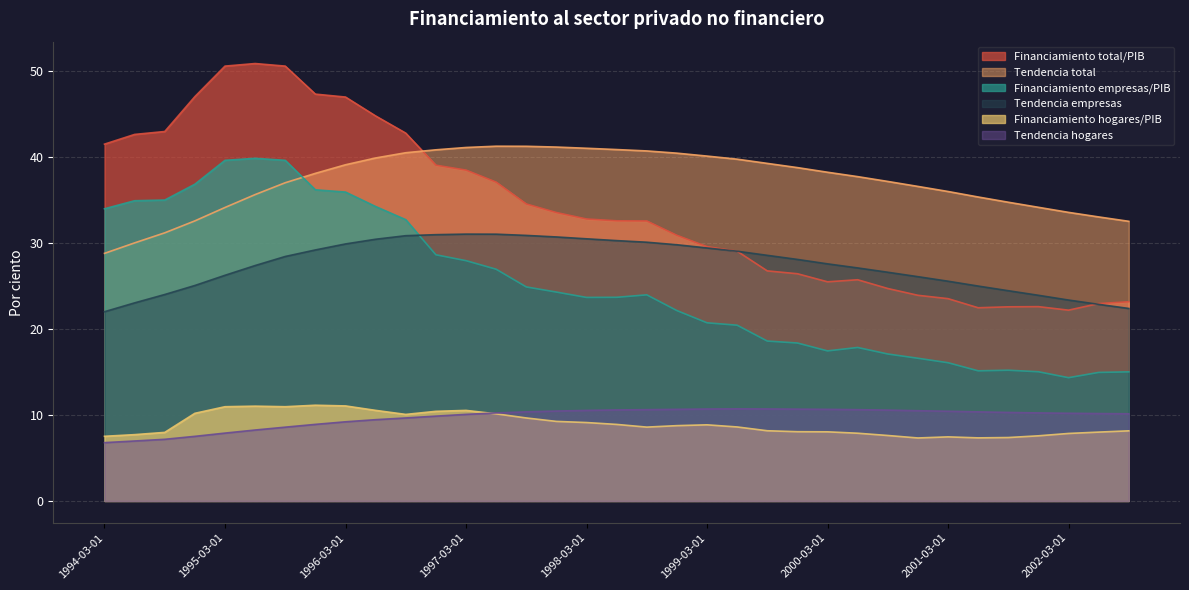

What is the label of the 27th point from the right?

1996-03-01